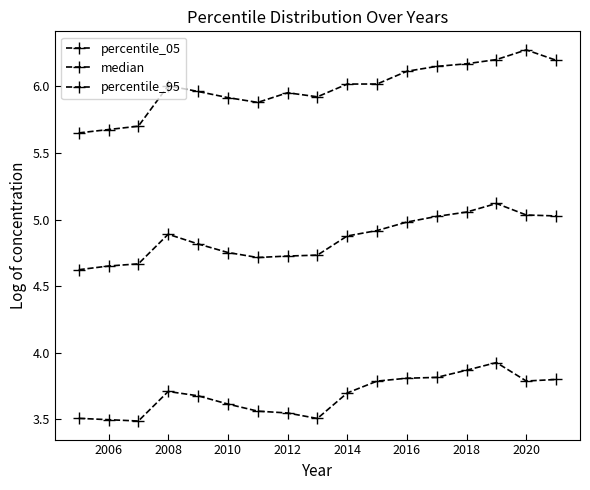

In percentile_95, how many points are lower than both neighbors (excluding endpoints)?

2